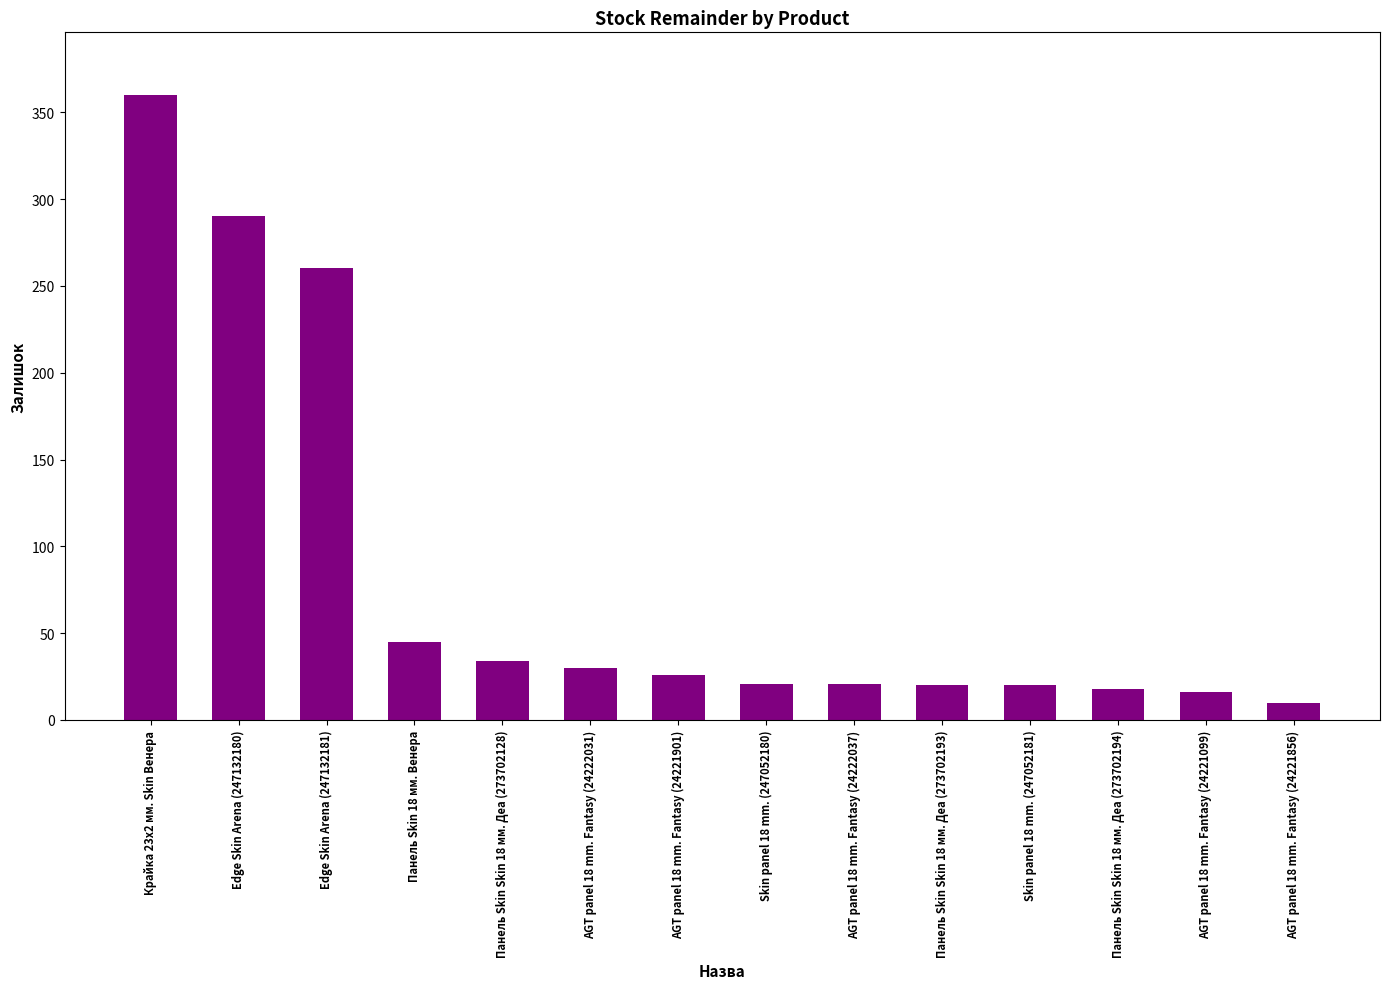

What is the smallest value displayed?

10